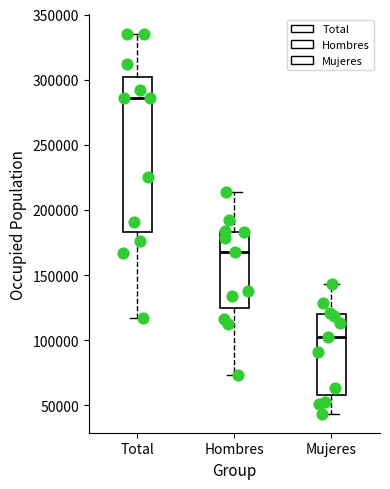

Reading left to right, transcribe this box plot: for each box, give where its median line is, the range the box spans, and where its two whiskers end, as read against the y-axis. The values are not printed on the chart, so give them approximately, as read against the axis.

Total: median 285000, box 185000 to 300000, whiskers 115000 to 335000
Hombres: median 170000, box 125000 to 185000, whiskers 75000 to 215000
Mujeres: median 100000, box 60000 to 120000, whiskers 45000 to 145000